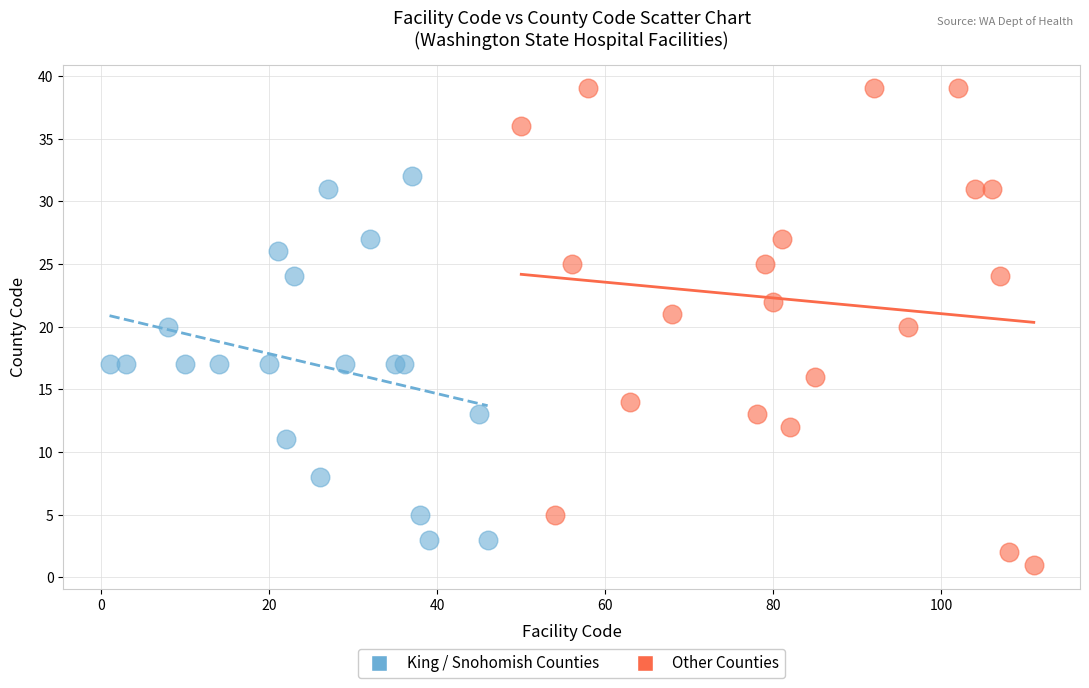

Which series contains the lowest Y value?

Other Counties